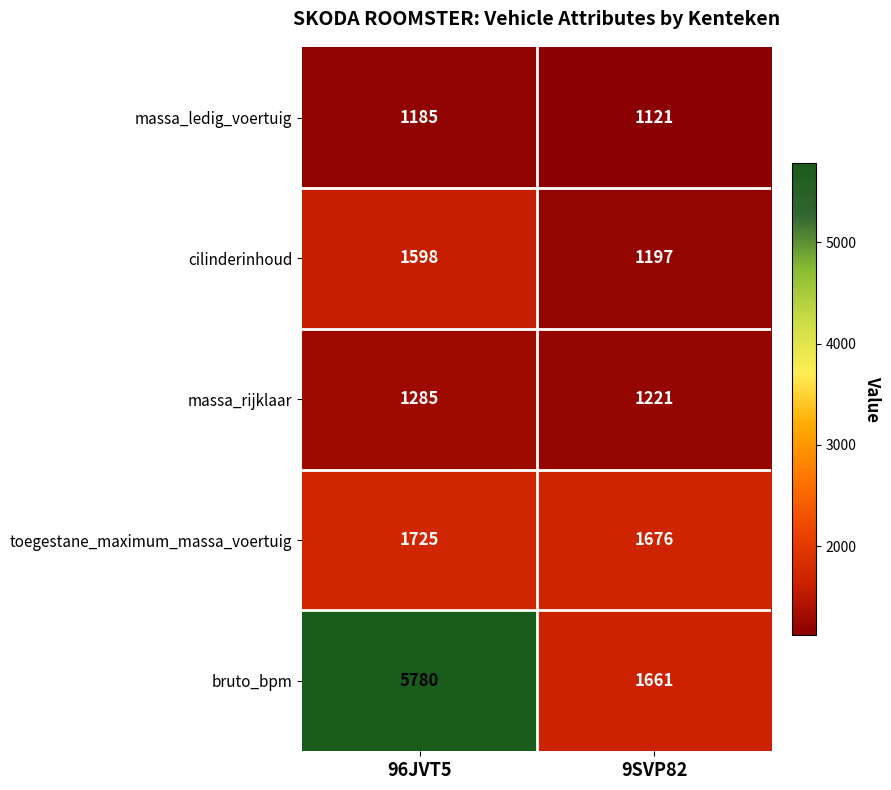

Reading left to right, transcribe all the data shown in this chart.

massa_ledig_voertuig: 96JVT5=1185	9SVP82=1121
cilinderinhoud: 96JVT5=1598	9SVP82=1197
massa_rijklaar: 96JVT5=1285	9SVP82=1221
toegestane_maximum_massa_voertuig: 96JVT5=1725	9SVP82=1676
bruto_bpm: 96JVT5=5780	9SVP82=1661